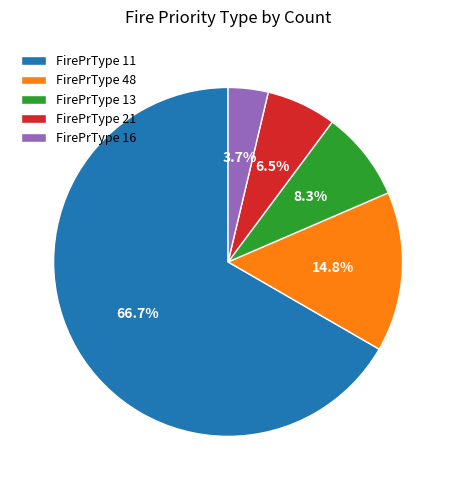

Which has a higher value, FirePrType 21 or FirePrType 11?

FirePrType 11